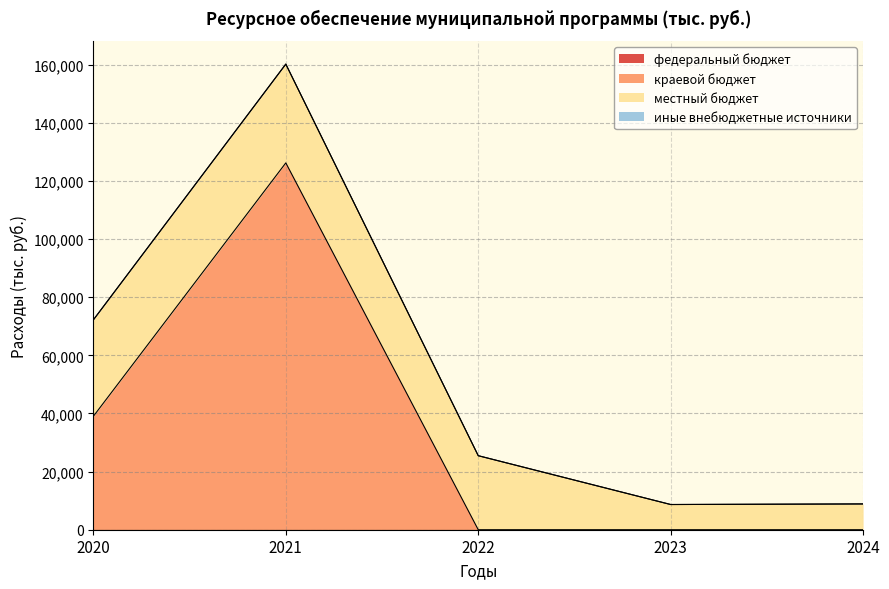

How many data points does each series have?

5